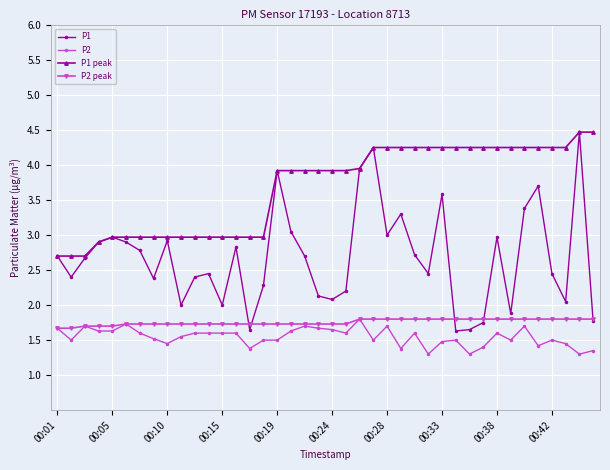

Which series has the largest total across all categories?

P1 peak